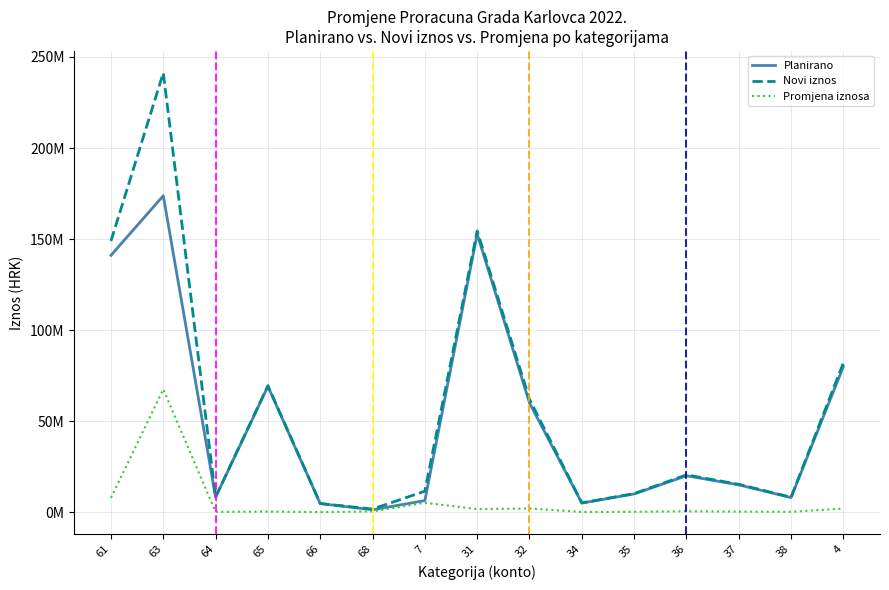

What are all the series names shown in the legend?

Planirano, Novi iznos, Promjena iznosa